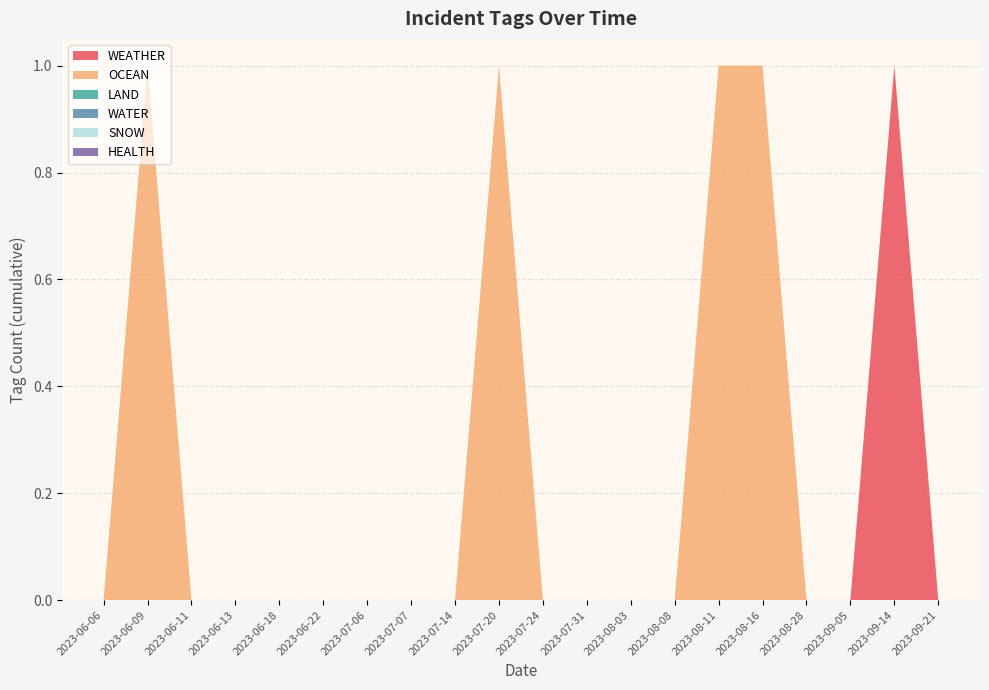

Reading right to left, extract all data points from this chart.

WEATHER: 2023-09-21=0	2023-09-14=1	2023-09-05=0	2023-08-28=0	2023-08-16=0	2023-08-11=0	2023-08-08=0	2023-08-03=0	2023-07-31=0	2023-07-24=0	2023-07-20=0	2023-07-14=0	2023-07-07=0	2023-07-06=0	2023-06-22=0	2023-06-18=0	2023-06-13=0	2023-06-11=0	2023-06-09=0	2023-06-06=0
OCEAN: 2023-09-21=0	2023-09-14=0	2023-09-05=0	2023-08-28=0	2023-08-16=1	2023-08-11=1	2023-08-08=0	2023-08-03=0	2023-07-31=0	2023-07-24=0	2023-07-20=1	2023-07-14=0	2023-07-07=0	2023-07-06=0	2023-06-22=0	2023-06-18=0	2023-06-13=0	2023-06-11=0	2023-06-09=1	2023-06-06=0
LAND: 2023-09-21=0	2023-09-14=0	2023-09-05=0	2023-08-28=0	2023-08-16=0	2023-08-11=0	2023-08-08=0	2023-08-03=0	2023-07-31=0	2023-07-24=0	2023-07-20=0	2023-07-14=0	2023-07-07=0	2023-07-06=0	2023-06-22=0	2023-06-18=0	2023-06-13=0	2023-06-11=0	2023-06-09=0	2023-06-06=0
WATER: 2023-09-21=0	2023-09-14=0	2023-09-05=0	2023-08-28=0	2023-08-16=0	2023-08-11=0	2023-08-08=0	2023-08-03=0	2023-07-31=0	2023-07-24=0	2023-07-20=0	2023-07-14=0	2023-07-07=0	2023-07-06=0	2023-06-22=0	2023-06-18=0	2023-06-13=0	2023-06-11=0	2023-06-09=0	2023-06-06=0
SNOW: 2023-09-21=0	2023-09-14=0	2023-09-05=0	2023-08-28=0	2023-08-16=0	2023-08-11=0	2023-08-08=0	2023-08-03=0	2023-07-31=0	2023-07-24=0	2023-07-20=0	2023-07-14=0	2023-07-07=0	2023-07-06=0	2023-06-22=0	2023-06-18=0	2023-06-13=0	2023-06-11=0	2023-06-09=0	2023-06-06=0
HEALTH: 2023-09-21=0	2023-09-14=0	2023-09-05=0	2023-08-28=0	2023-08-16=0	2023-08-11=0	2023-08-08=0	2023-08-03=0	2023-07-31=0	2023-07-24=0	2023-07-20=0	2023-07-14=0	2023-07-07=0	2023-07-06=0	2023-06-22=0	2023-06-18=0	2023-06-13=0	2023-06-11=0	2023-06-09=0	2023-06-06=0